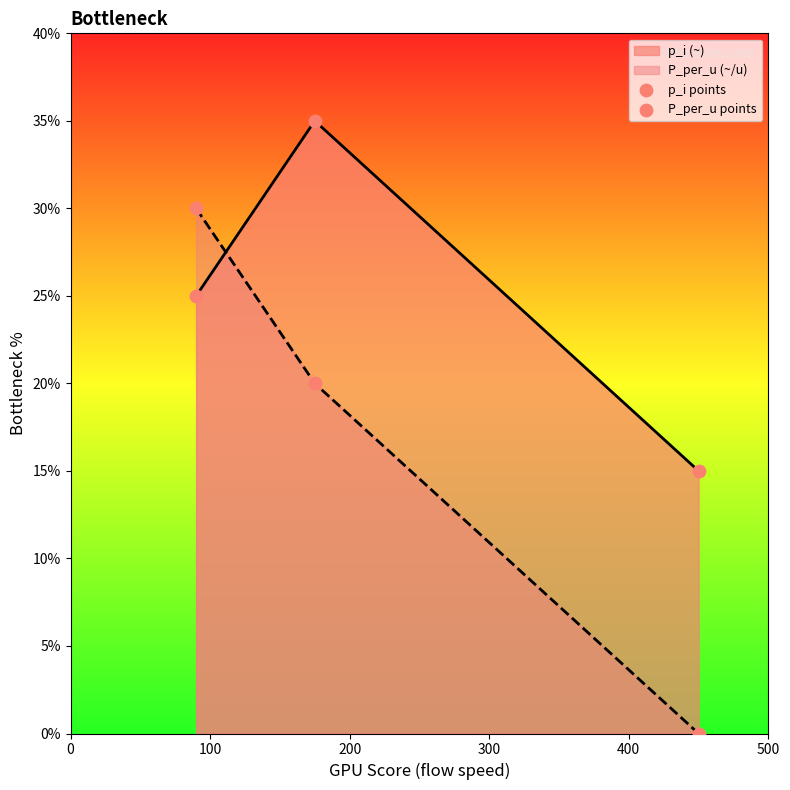

Which series reaches the maximum Y coordinate?

p_i points